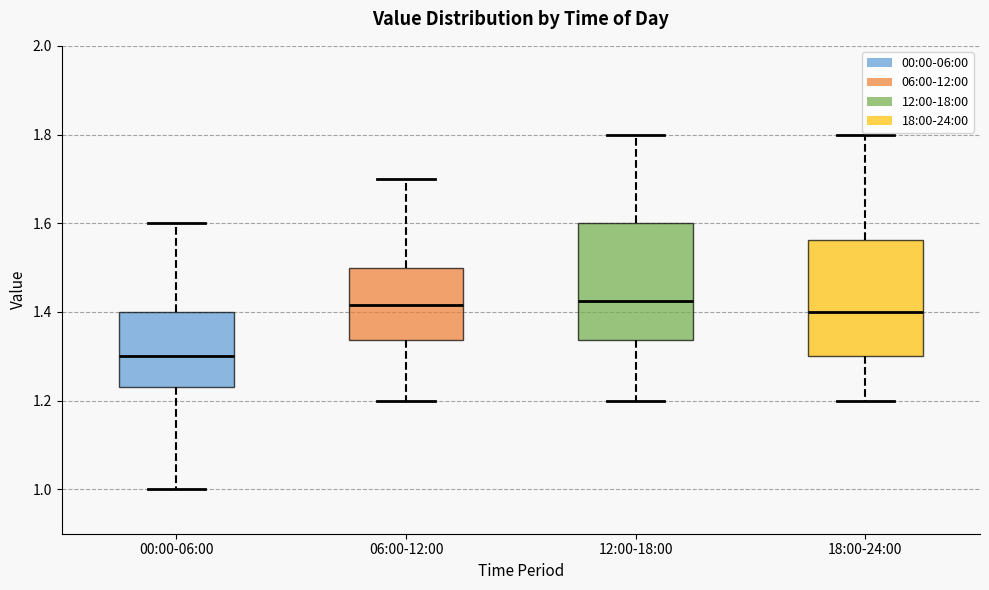

Where does the lower whisker of the box for 00:00-06:00 end on the y-axis? The values are not printed on the chart, so give them approximately, as read against the axis.

1.00